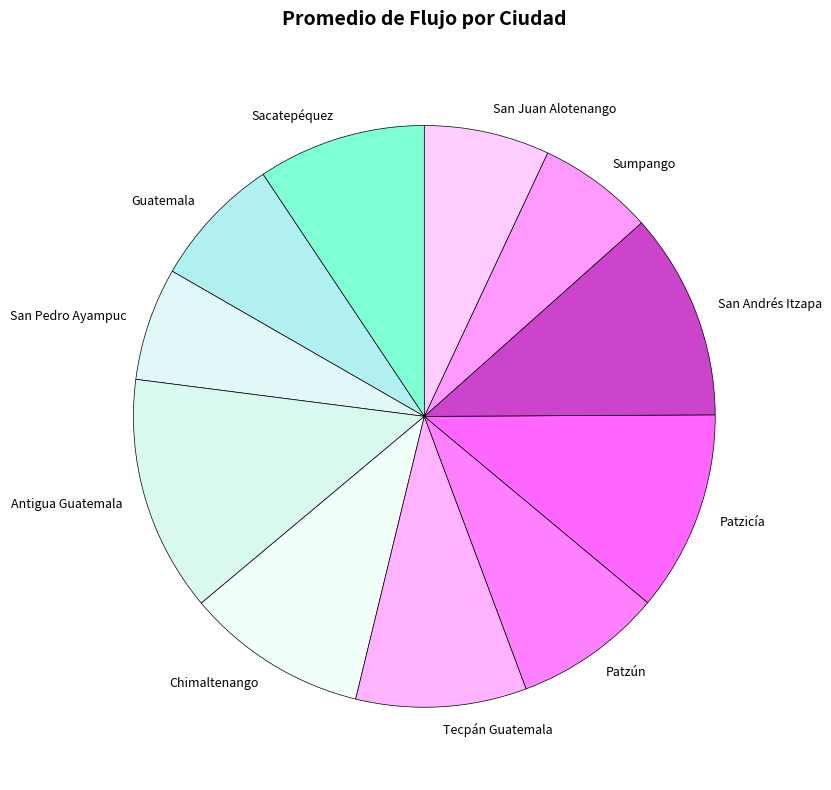

Which slice is the largest?

Antigua Guatemala